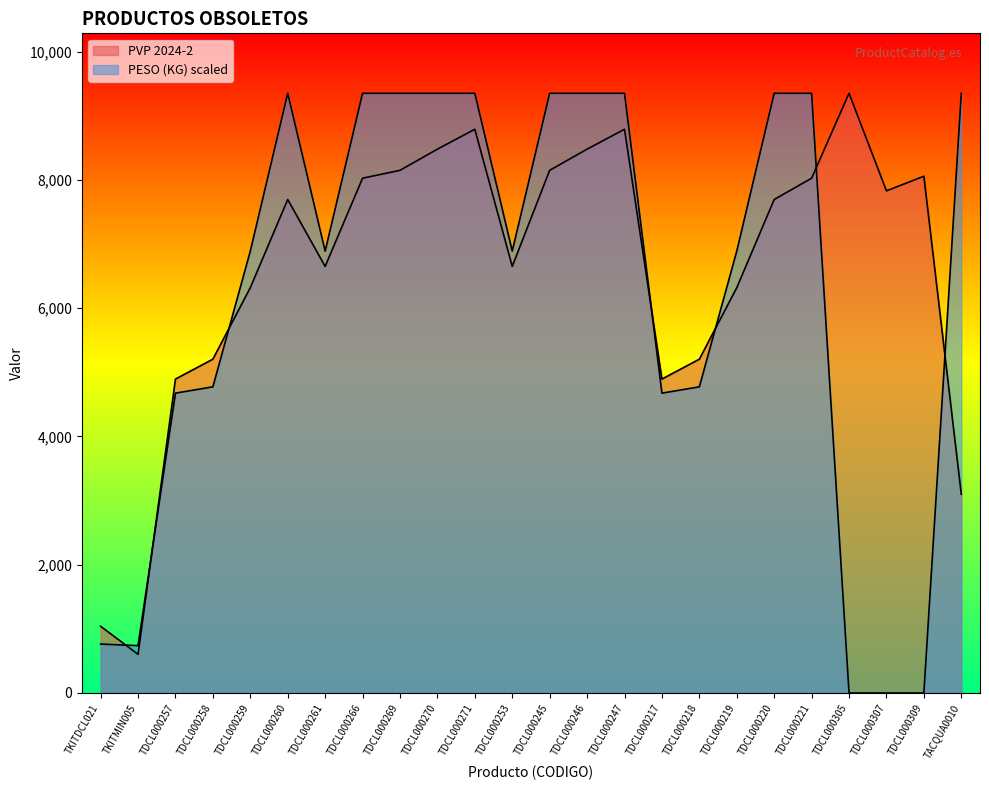

Which series has the largest total across all categories?

PVP 2024-2